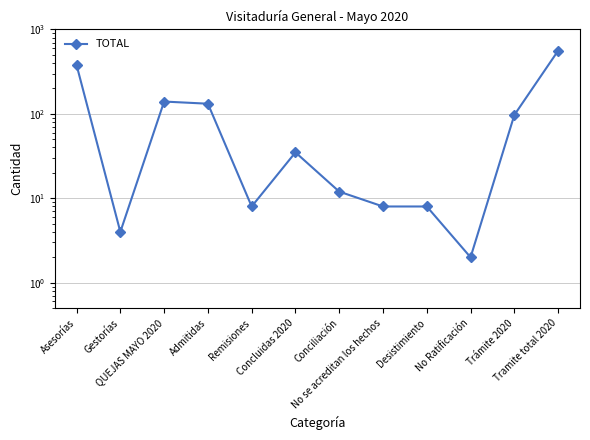

Reading right to left, what are all the values shown in this chart?

Tramite total 2020=560	Trámite 2020=97	No Ratificación=2	Desistimiento=8	No se acreditan los hechos=8	Conciliación=12	Concluidas 2020=35	Remisiones=8	Admitidas=132	QUEJAS MAYO 2020=140	Gestorías=4	Asesorías=379